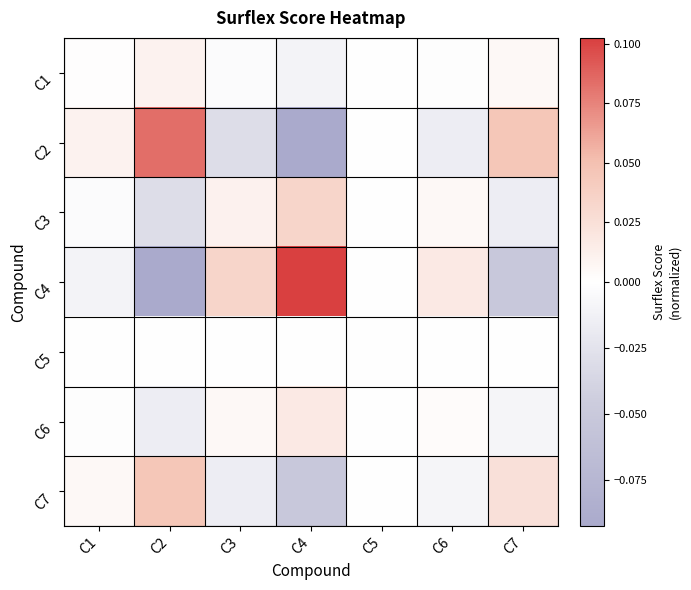

Reading right to left, list all the values displayed in this chart.

C1: C7=0.0	C6=-0.0	C5=-0.0	C4=-0.0	C3=-0.0	C2=0.0	C1=0.0
C2: C7=0.0	C6=-0.0	C5=-0.0	C4=-0.1	C3=-0.0	C2=0.1	C1=0.0
C3: C7=-0.0	C6=0.0	C5=0.0	C4=0.0	C3=0.0	C2=-0.0	C1=-0.0
C4: C7=-0.1	C6=0.0	C5=0.0	C4=0.1	C3=0.0	C2=-0.1	C1=-0.0
C5: C7=-0.0	C6=0.0	C5=0.0	C4=0.0	C3=0.0	C2=-0.0	C1=-0.0
C6: C7=-0.0	C6=0.0	C5=0.0	C4=0.0	C3=0.0	C2=-0.0	C1=-0.0
C7: C7=0.0	C6=-0.0	C5=-0.0	C4=-0.1	C3=-0.0	C2=0.0	C1=0.0